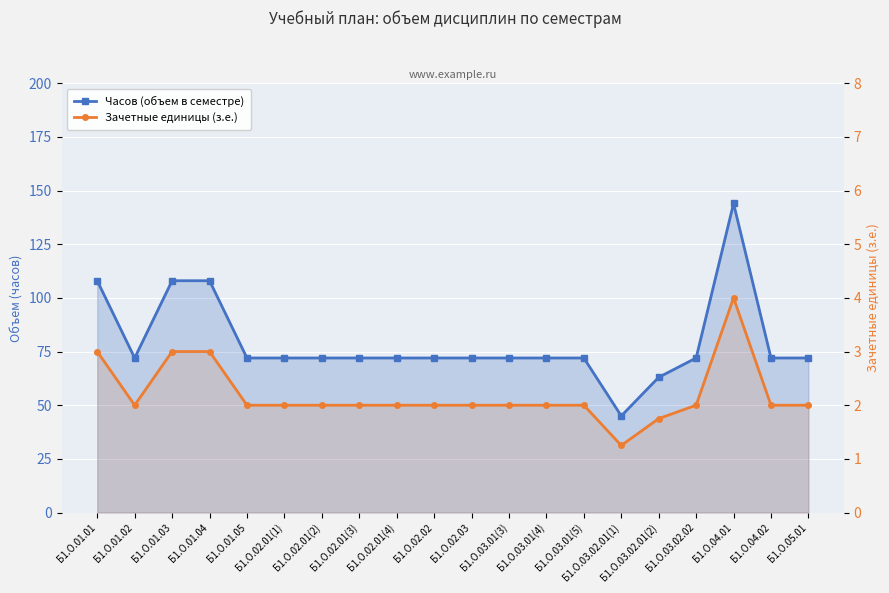

Which has a higher value, Б1.О.01.05 or Б1.О.02.03?

Б1.О.01.05